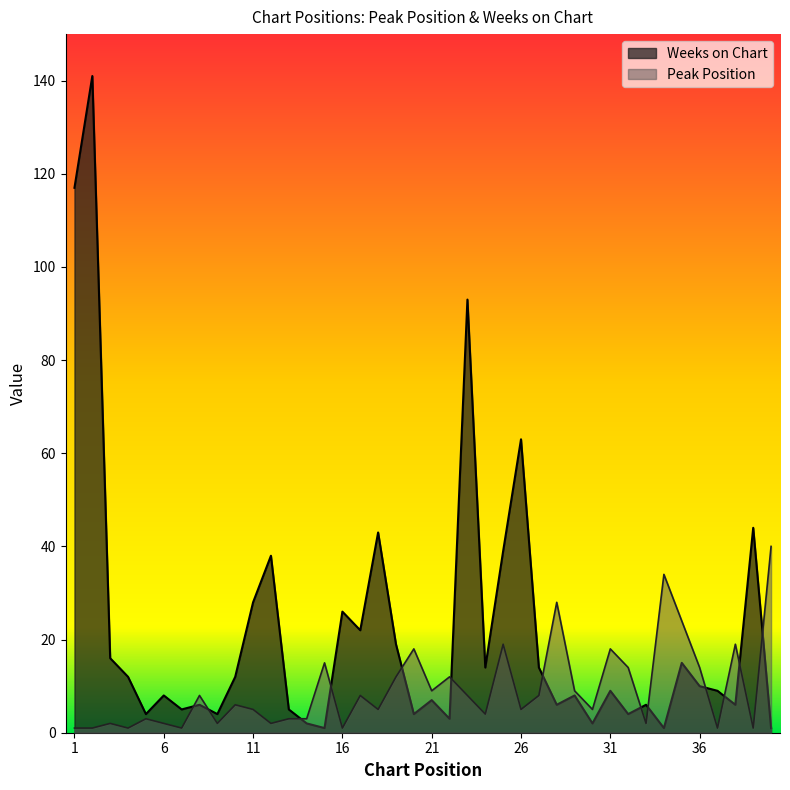

Where is the first local maximum for Weeks on Chart?

2